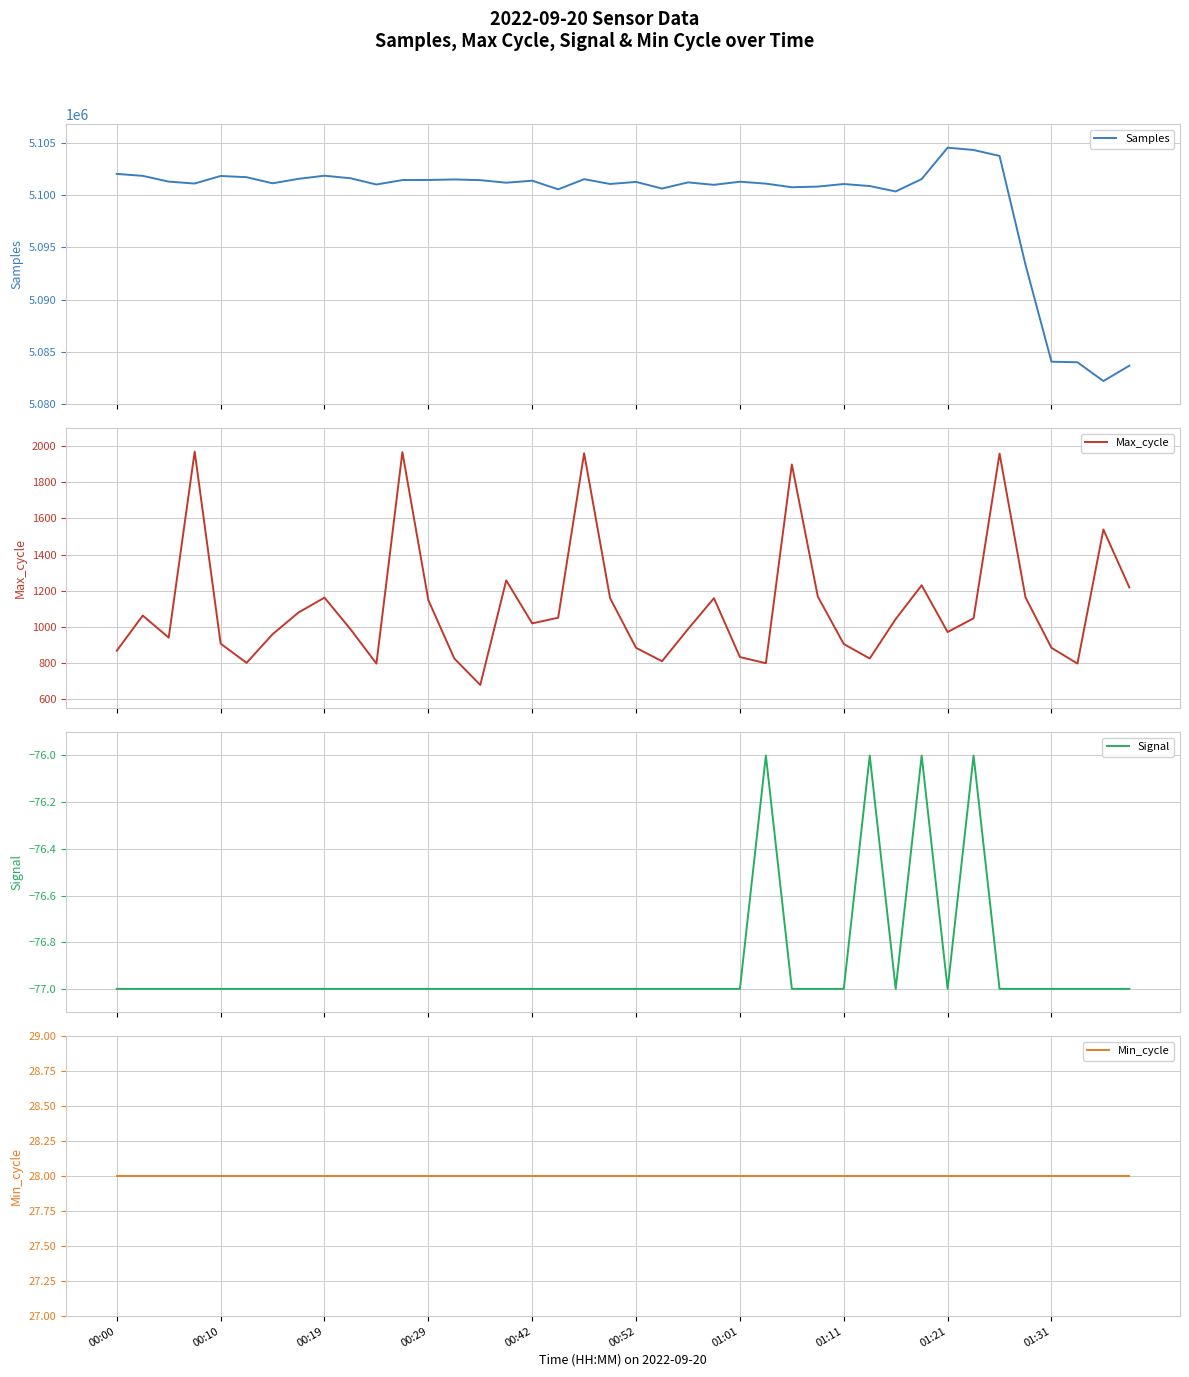

What are all the series names shown in the legend?

Samples, Max_cycle, Signal, Min_cycle